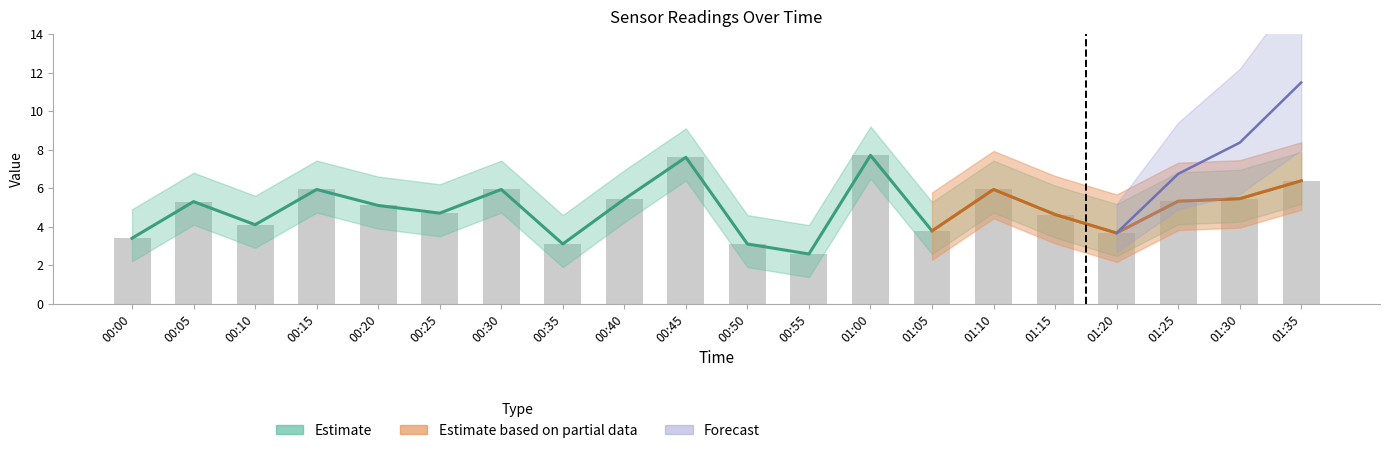

Does the chart contain any negative values?

No